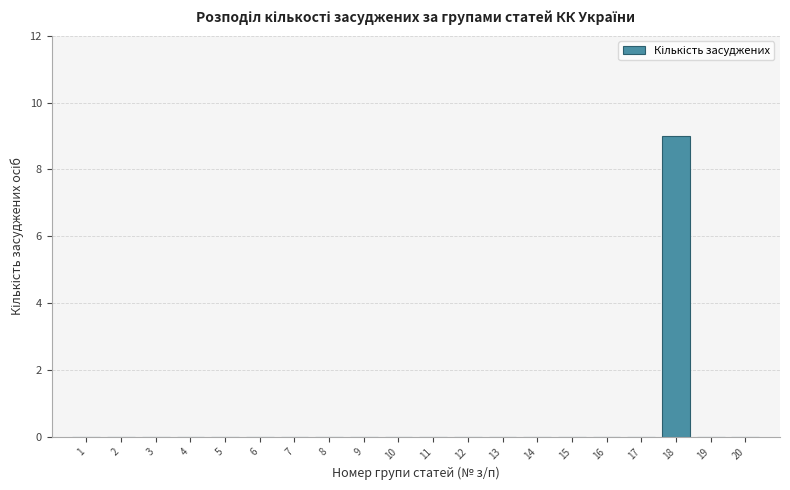

Reading left to right, list all the values displayed in this chart.

1=0	2=0	3=0	4=0	5=0	6=0	7=0	8=0	9=0	10=0	11=0	12=0	13=0	14=0	15=0	16=0	17=0	18=9	19=0	20=0